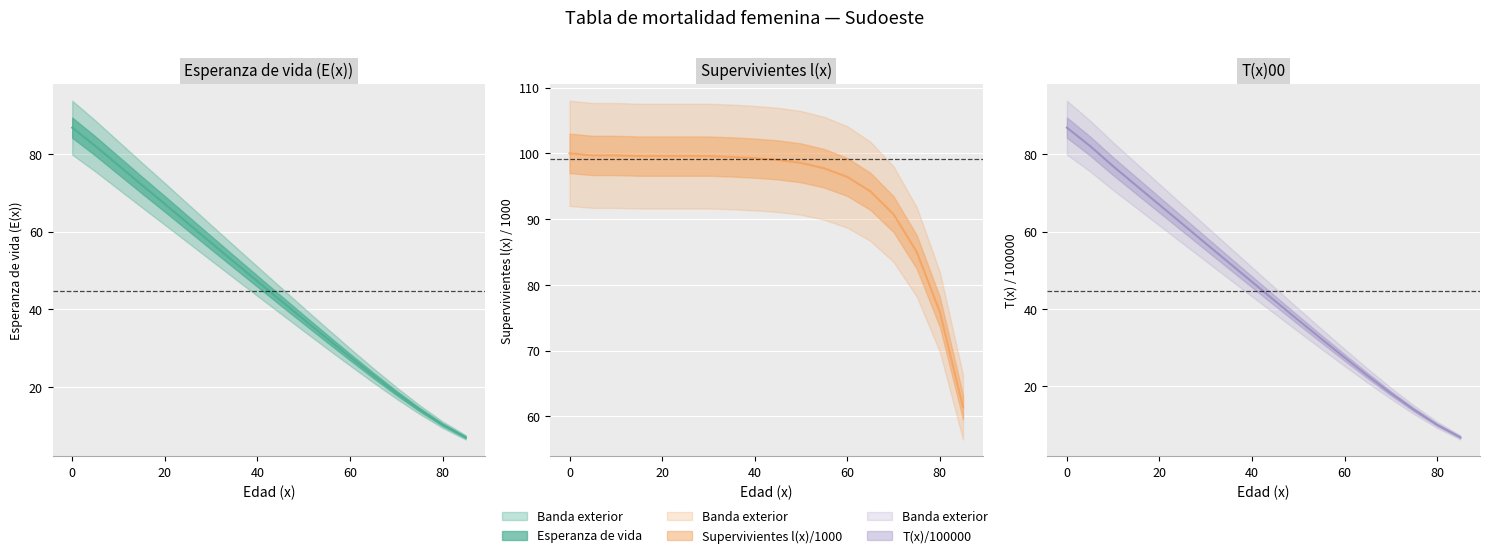

What is the minimum value shown in the chart?

6.9